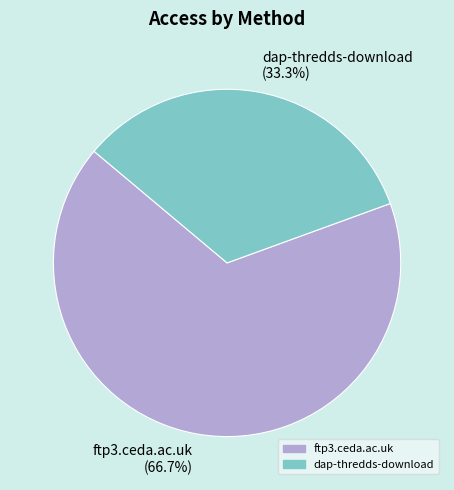

Approximately how many times larger is the value at dap-thredds-download compared to ftp3.ceda.ac.uk?

0.5